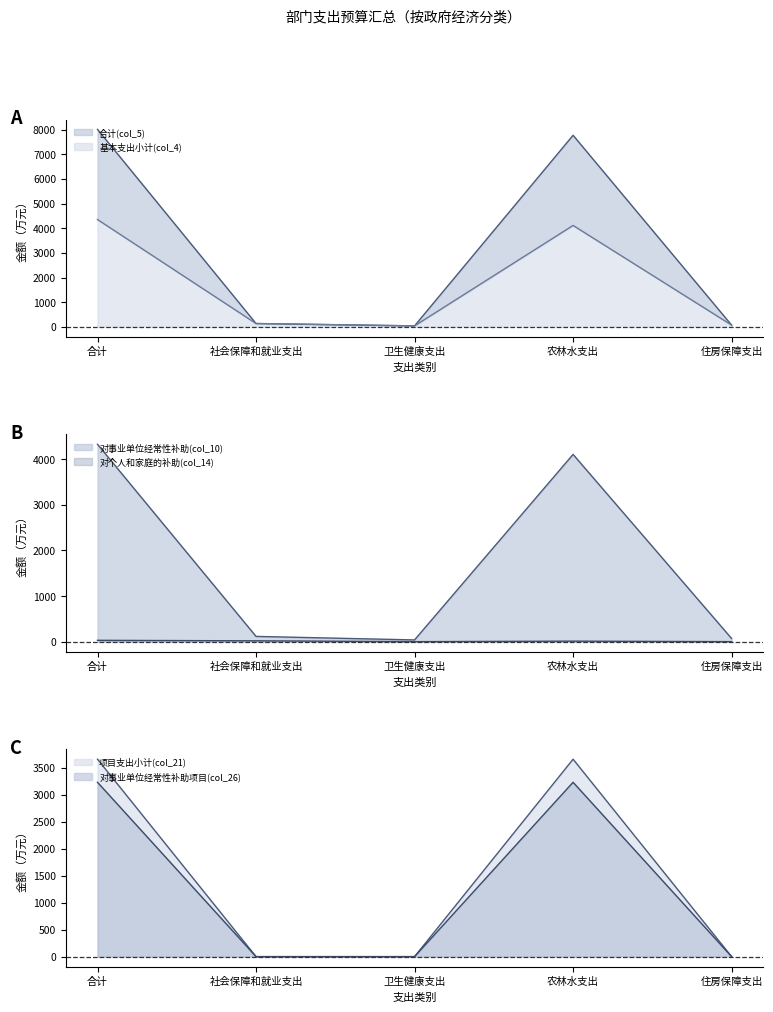

What is the average value of the 对事业单位经常性补助(col_10) series?

1730.0